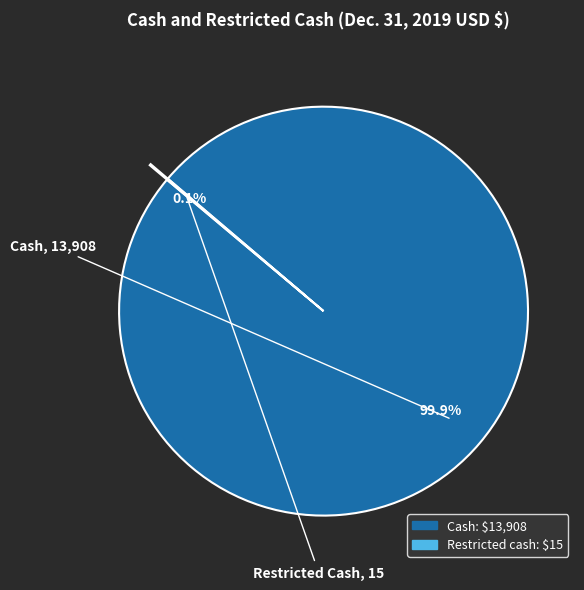

To the nearest percent, what percentage of the pie is Cash?

100%